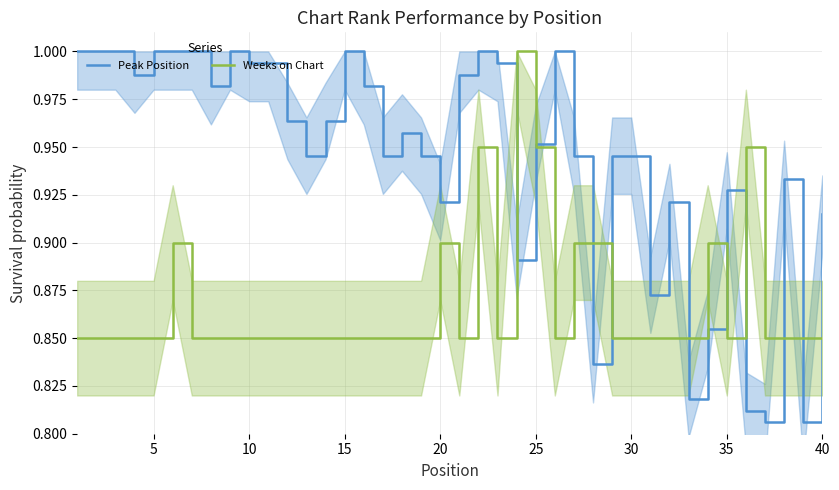

True or false: Peak Position has a value of 0.3 at 10.

False